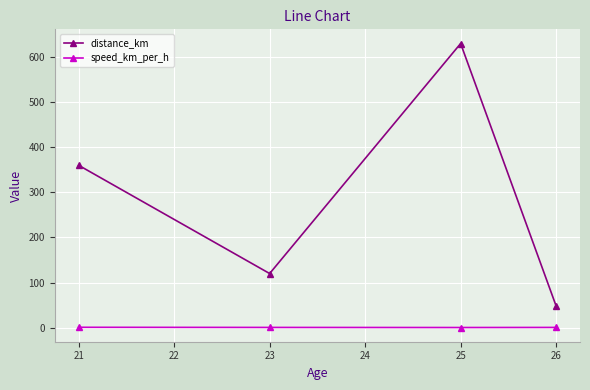

True or false: speed_km_per_h has a value of 0.5 at 23.

True